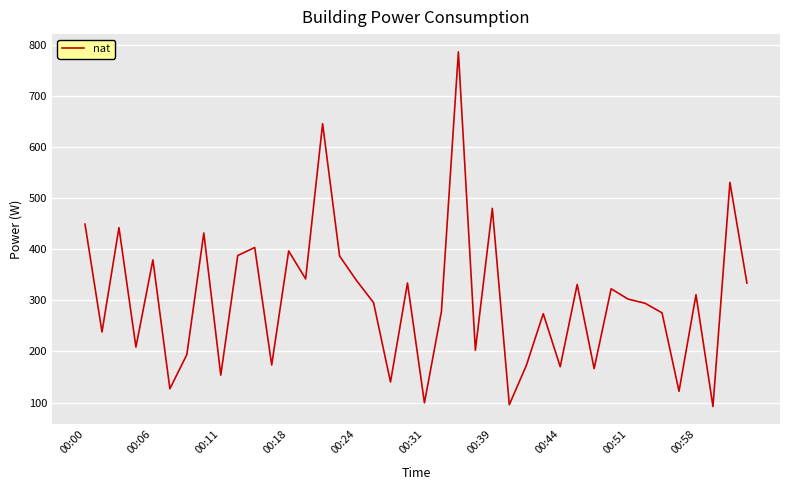

What is the difference between the maximum and minimum values?

693.5